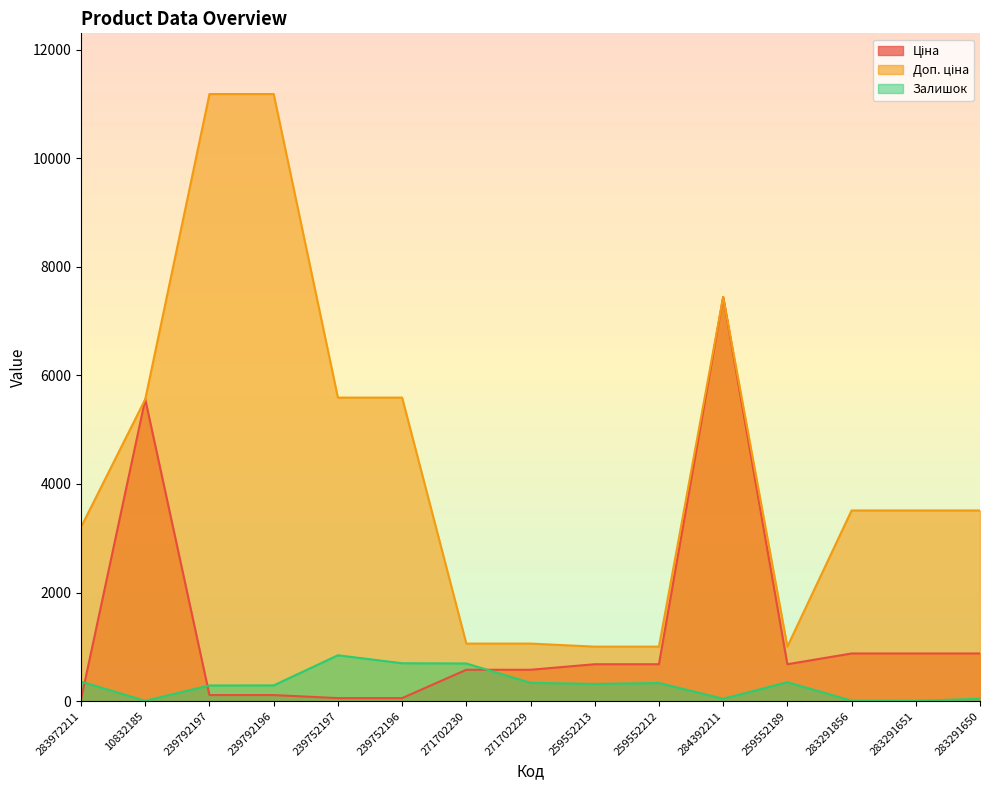

At which category is the sum across all series the highest?

284392211